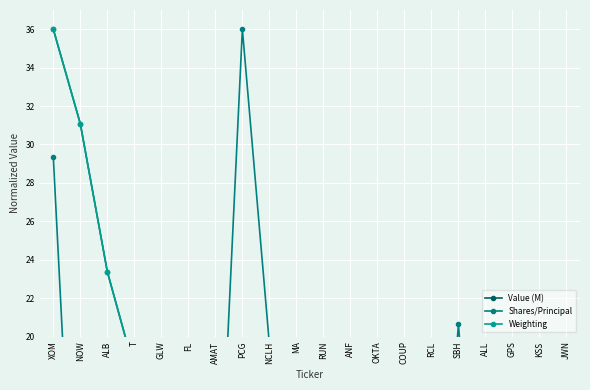

How many categories are shown in the chart?

20